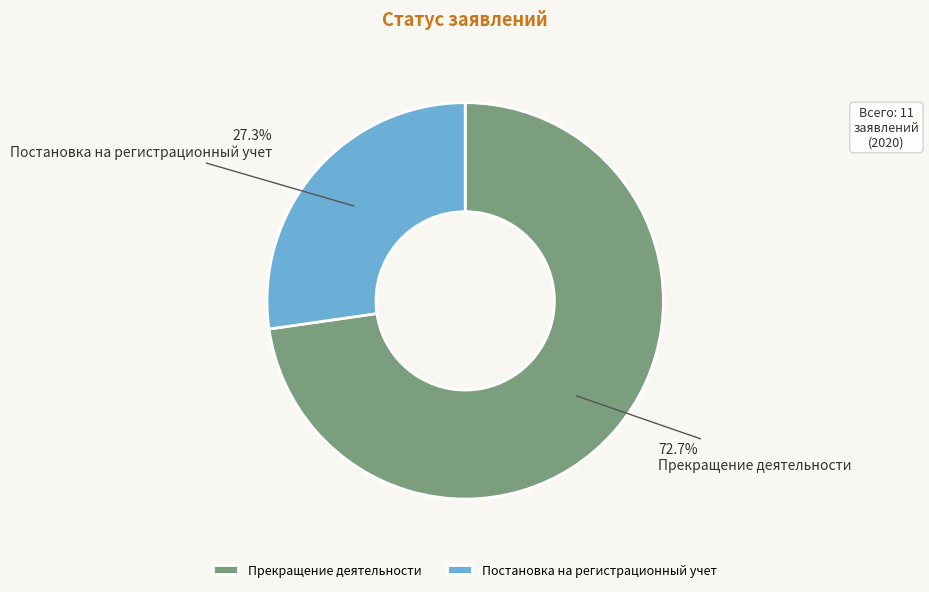

Is there a majority slice in this chart?

Yes